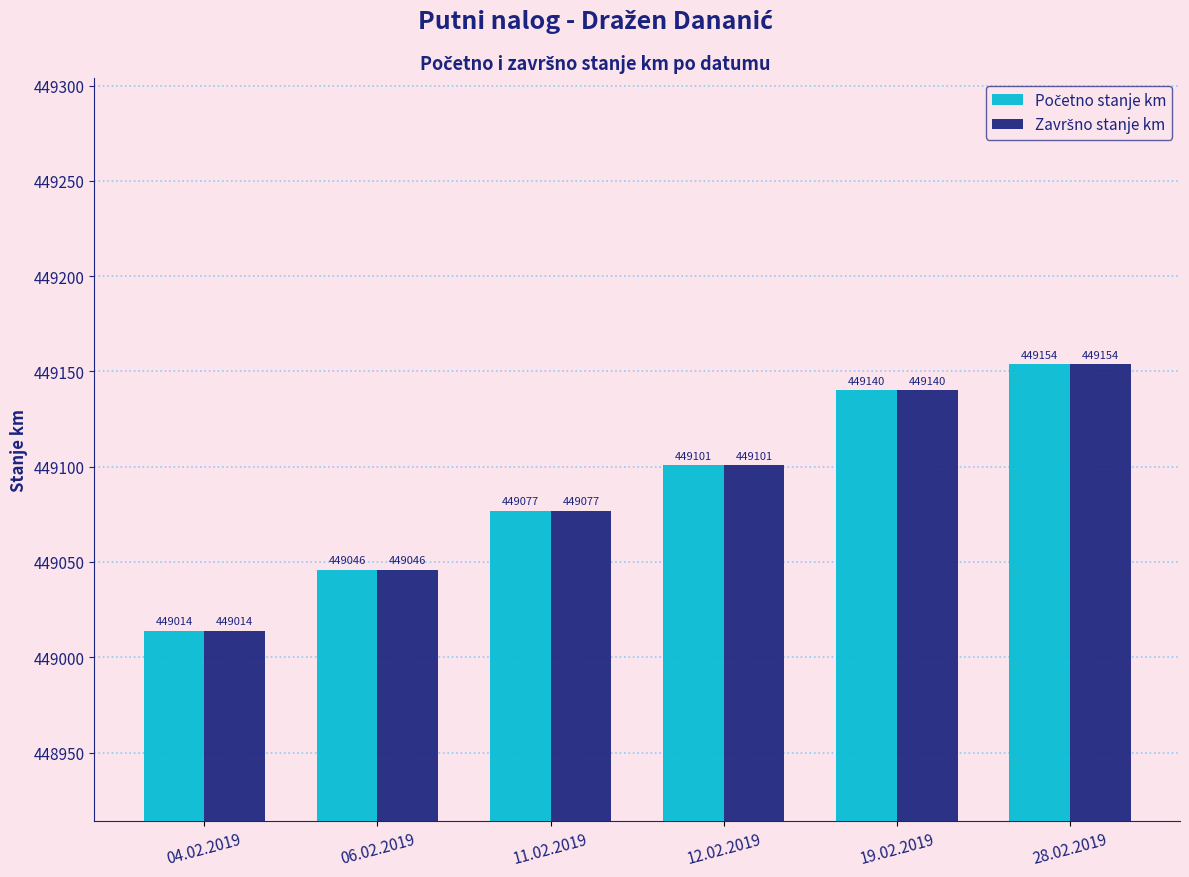

What is the total value across all series at 11.02.2019?

898154